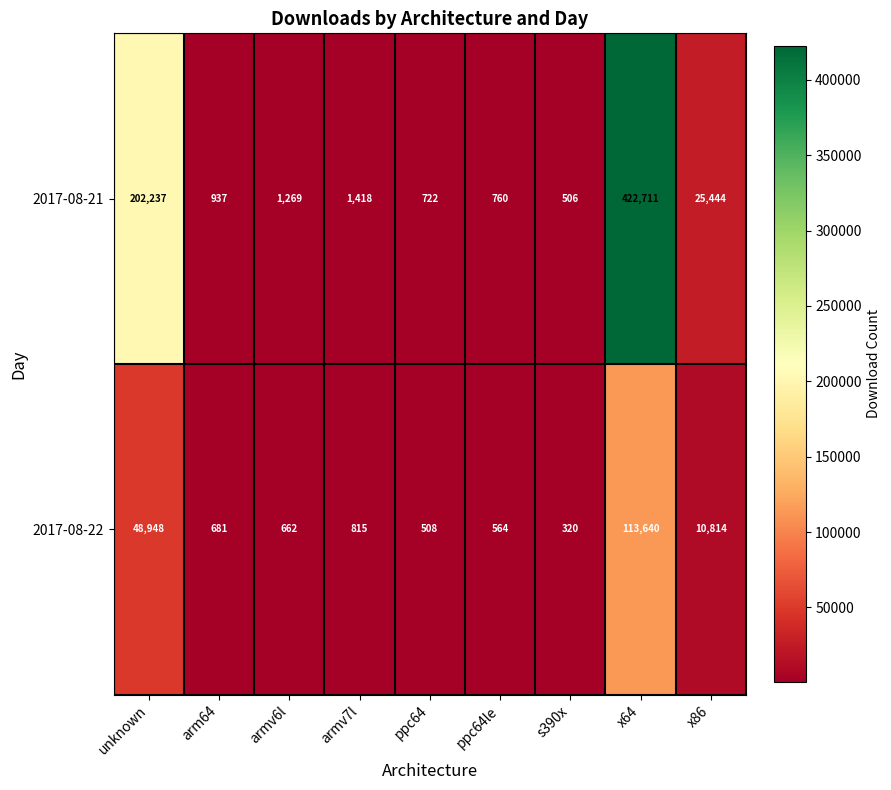

What is the sum of all 2017-08-22 values?

176952